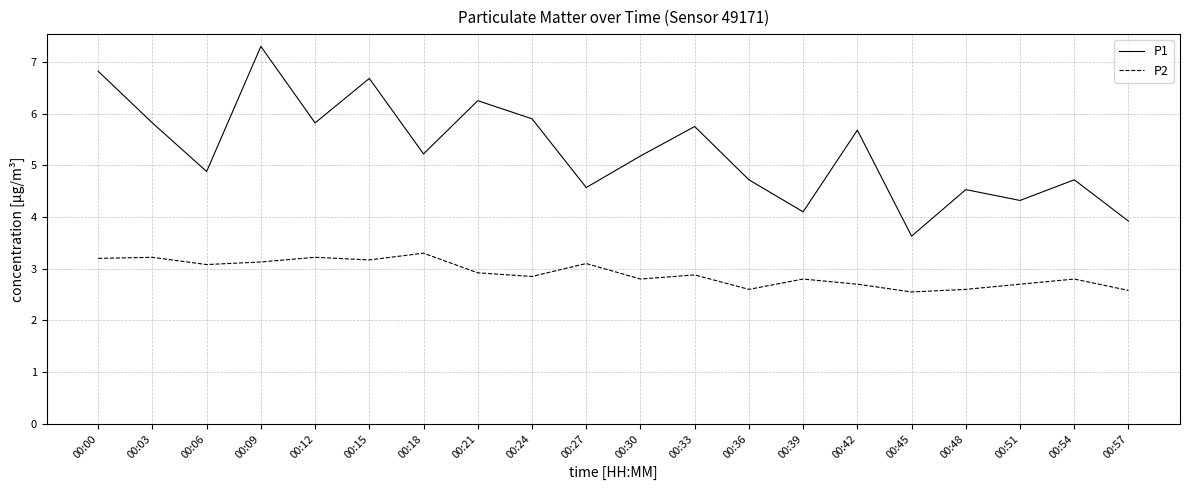

How many lines are shown in the chart?

2